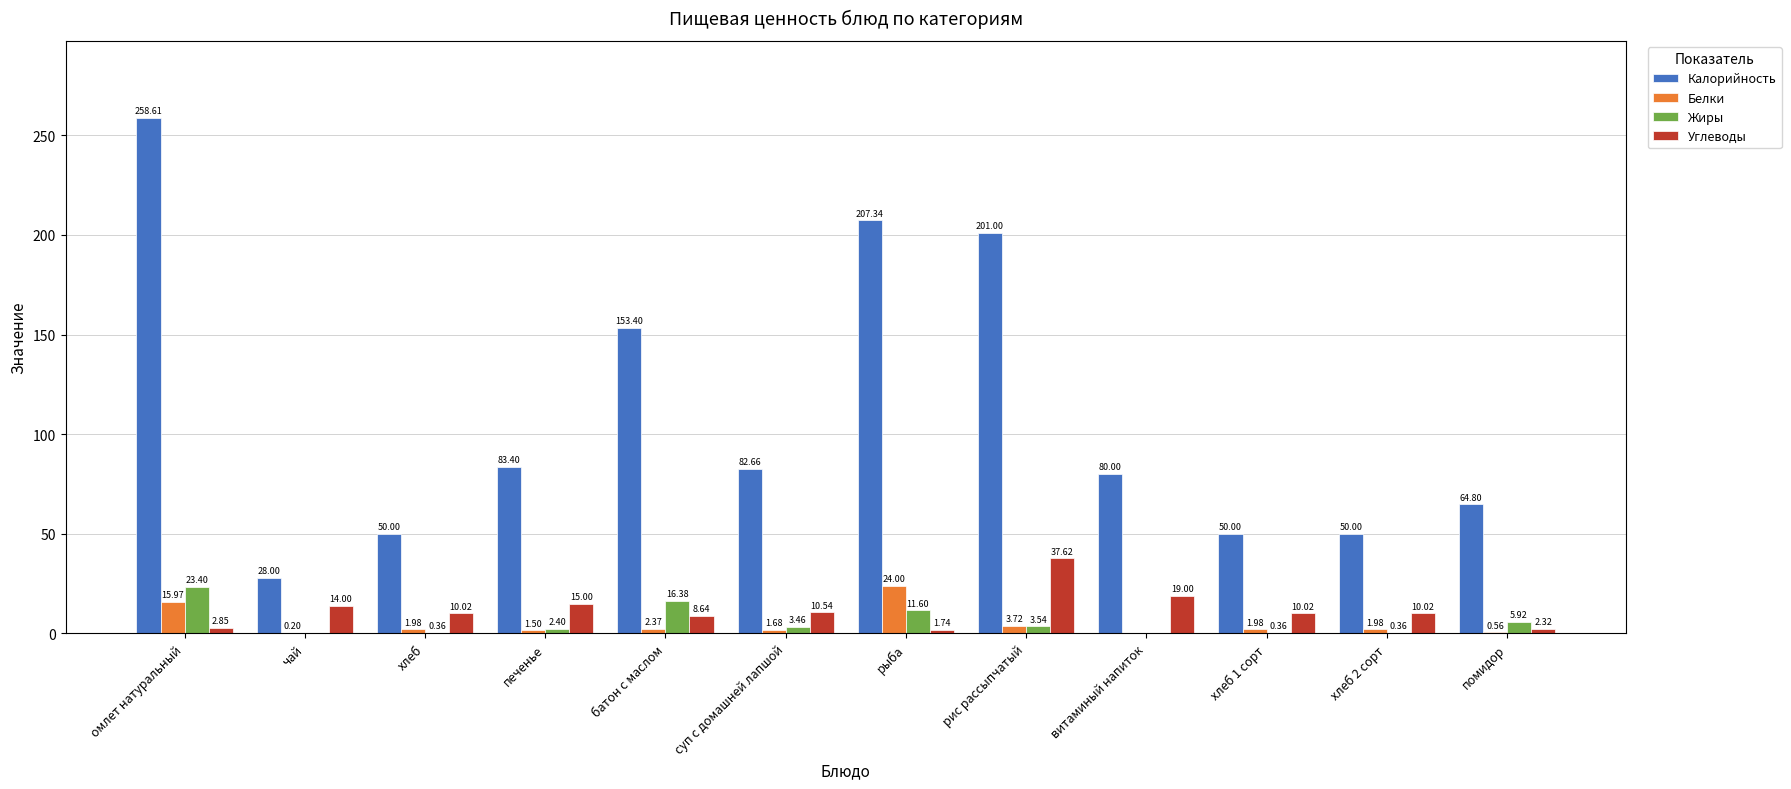

Read the Калорийность value at витаминый напиток.

80.0